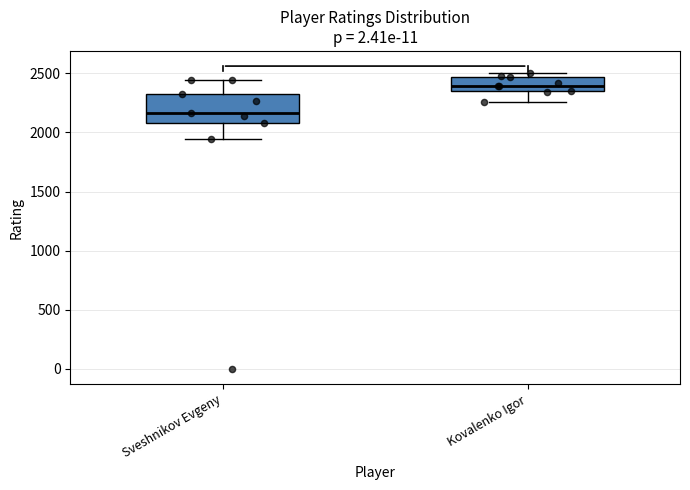

Reading left to right, transcribe this box plot: for each box, give where its median line is, the range the box spans, and where its two whiskers end, as read against the y-axis. The values are not printed on the chart, so give them approximately, as read against the axis.

Sveshnikov Evgeny: median 2150, box 2100 to 2300, whiskers 1950 to 2450
Kovalenko Igor: median 2400, box 2350 to 2450, whiskers 2250 to 2500